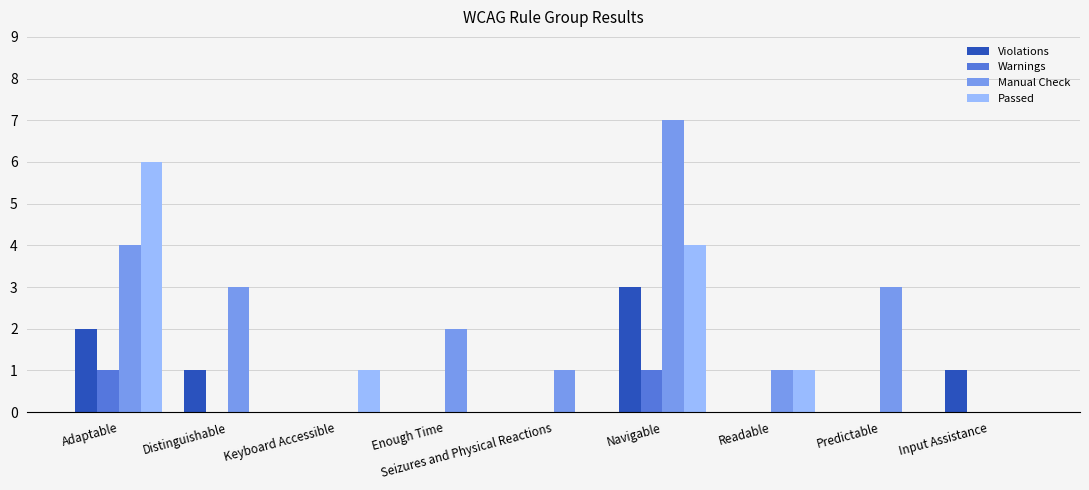

Is it true that Manual Check equals 0 at Readable?

False